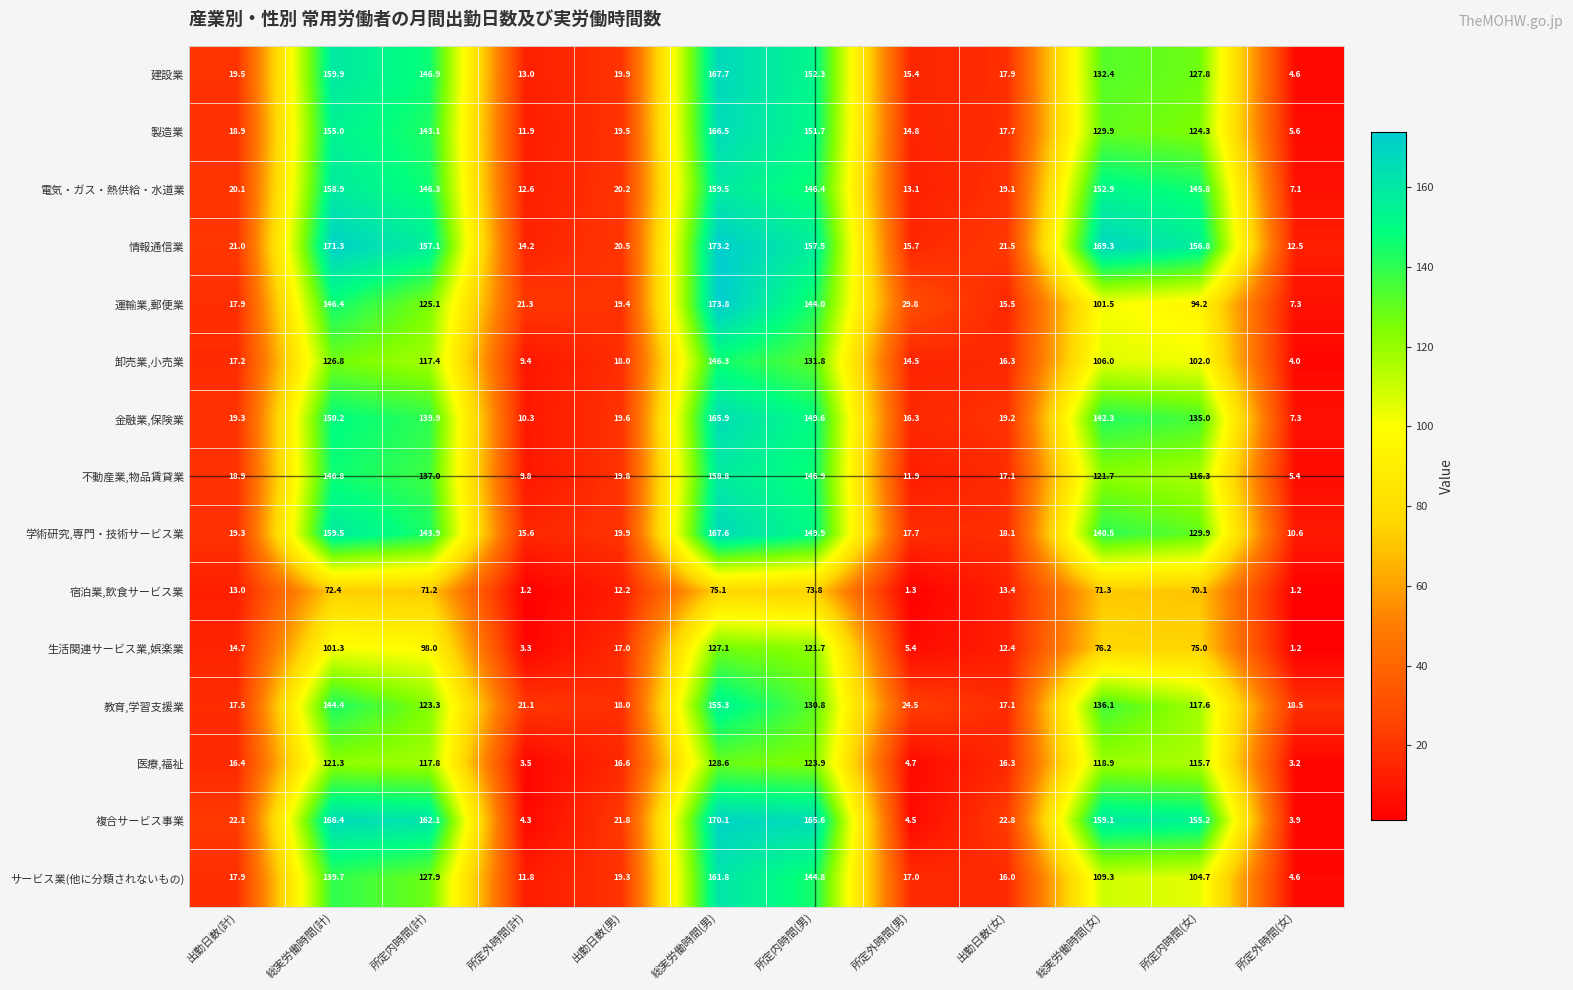

What is the greatest value displayed?

173.8